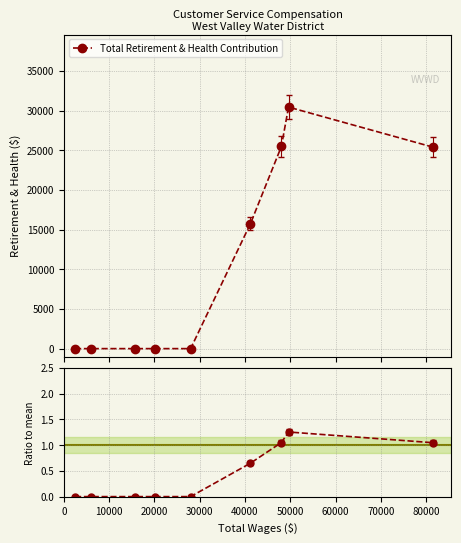

Reading right to left, list all the values displayed in this chart.

Total Retirement & Health Contribution: 25387.0	30433.0	25476.0	15751.0	0.0	0.0	0.0	0.0	0.0
Ratio to mean: 1.0	1.3	1.1	0.6	0.0	0.0	0.0	0.0	0.0